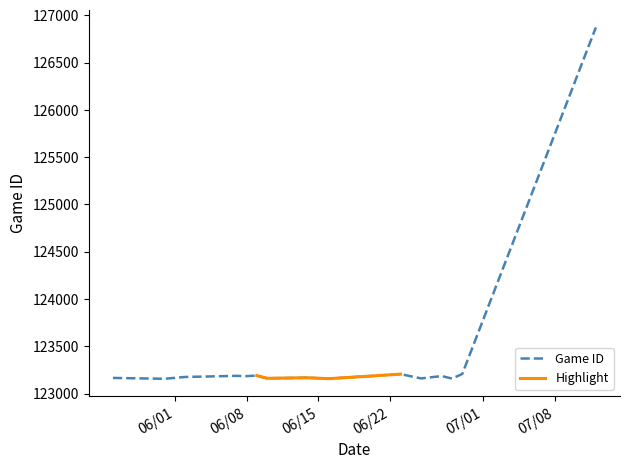

At which category does the chart reach its peak across all series?

7/12/22